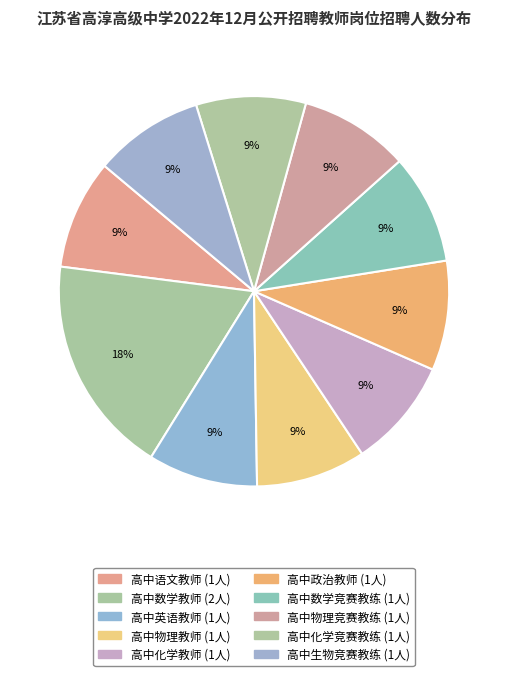

Do 高中物理教师 and 高中化学竞赛教练 together represent more than half of the pie?

No